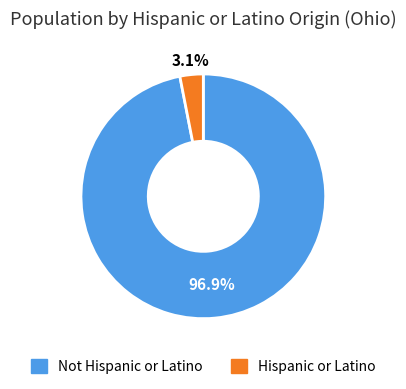

To the nearest percent, what is the difference between the Not Hispanic or Latino and Hispanic or Latino slice percentages?

94%